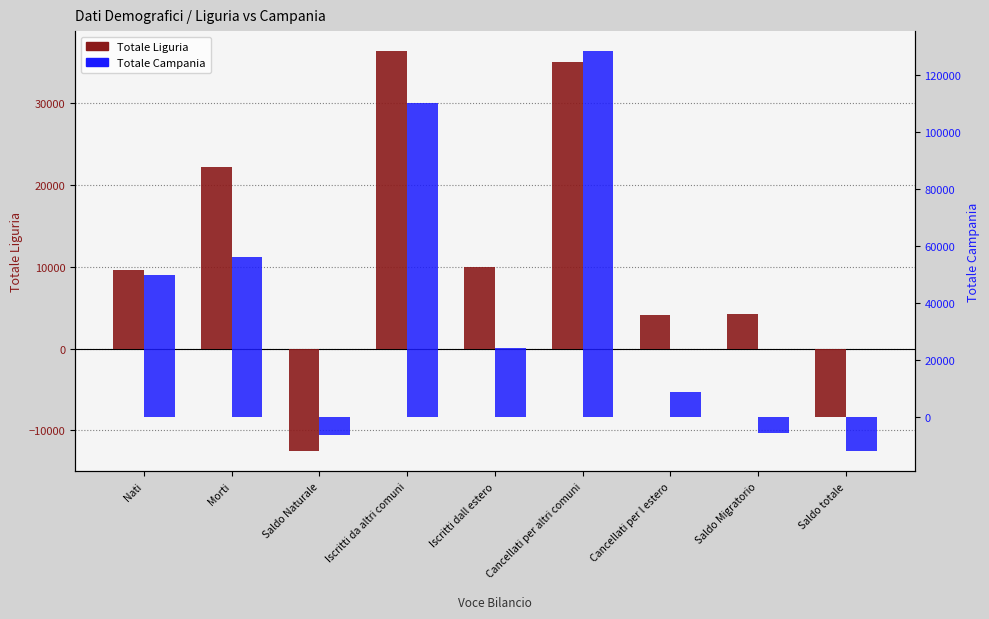

What is the label of the 6th bar from the left?

Cancellati per altri comuni